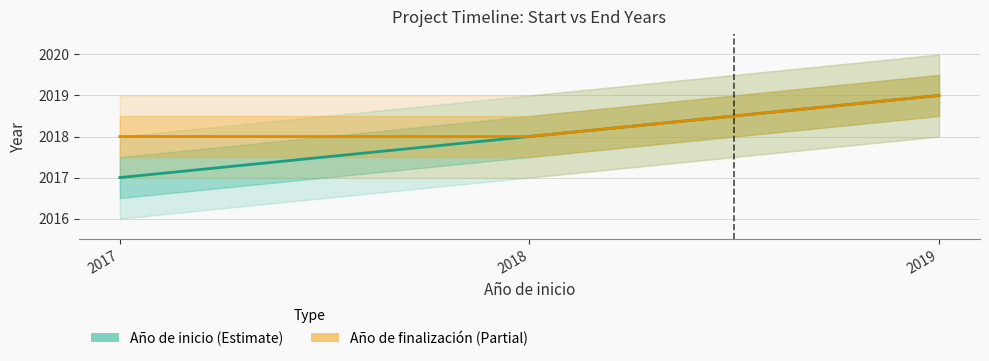

Reading right to left, what are all the values shown in this chart?

Año de inicio: 2019	2018	2017
Año de finalización: 2019	2018	2018